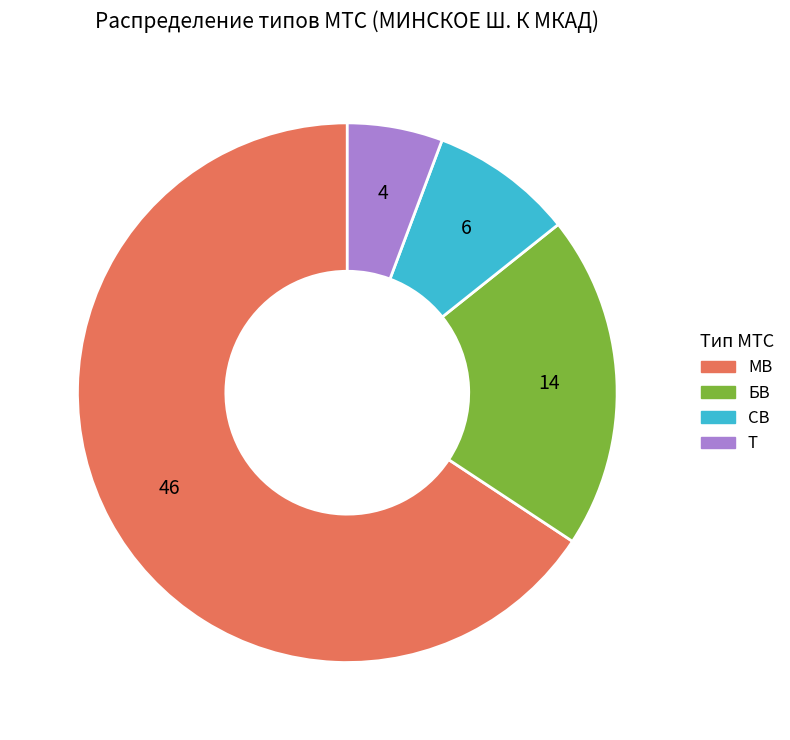

Does МВ account for over 50% of the chart?

Yes